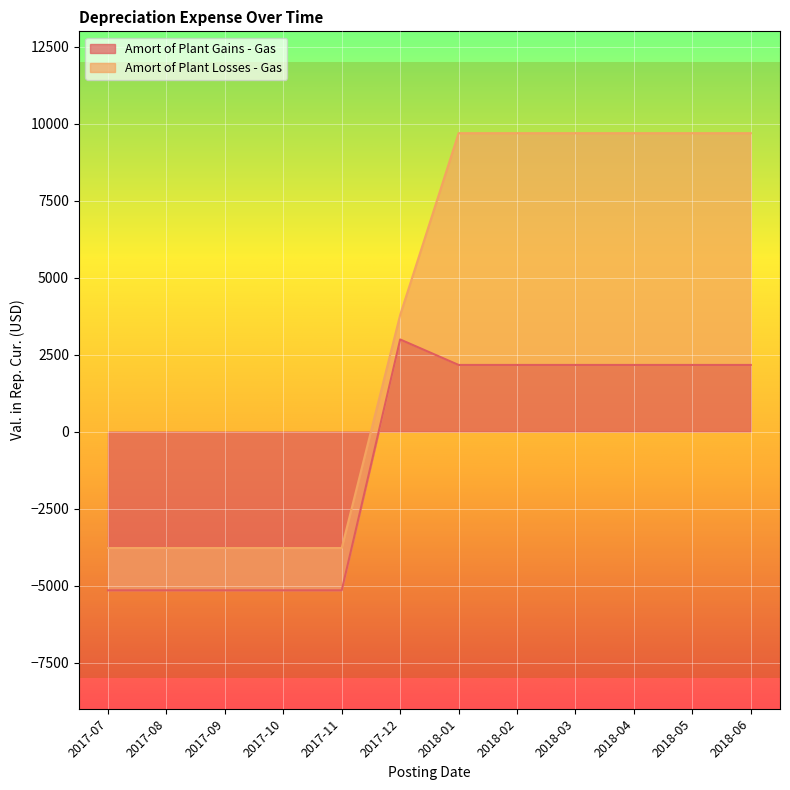

What is the average value?

-815.4